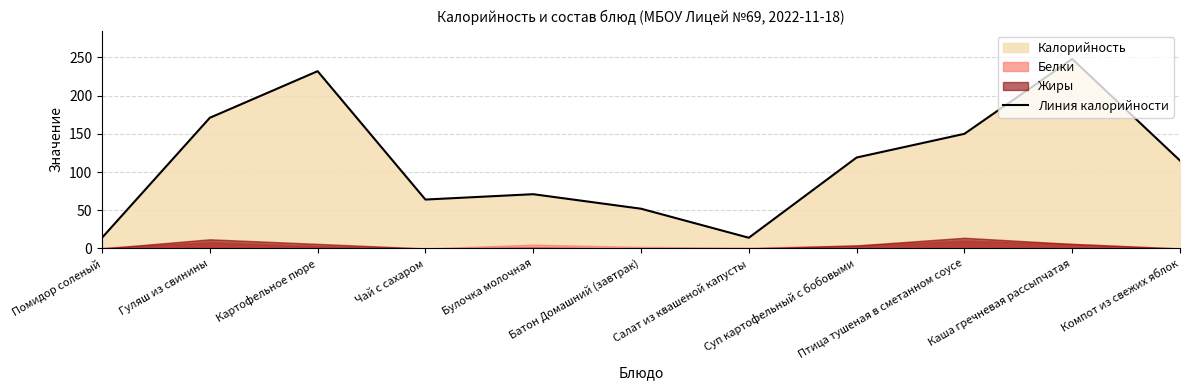

What is the minimum value for Линия калорийности?

14